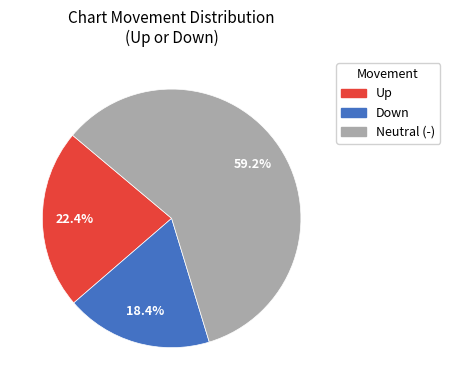

Is there any slice that represents more than half of the pie?

Yes